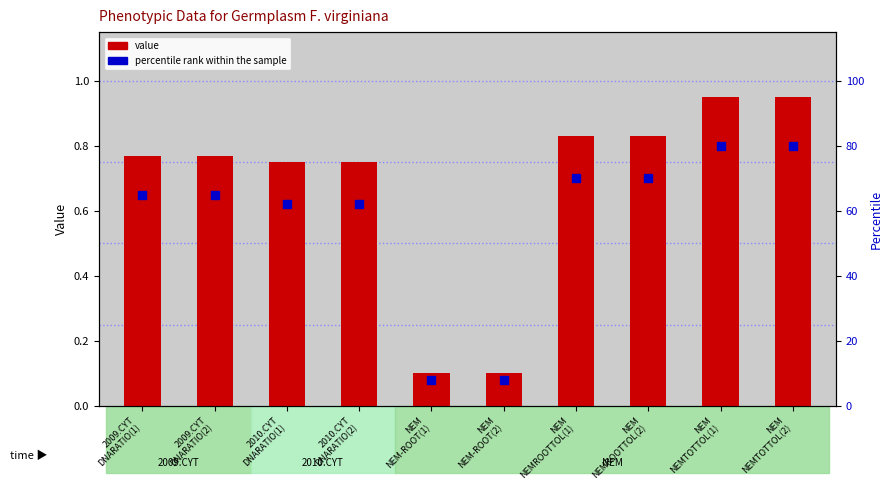

What are all the series names shown in the legend?

value, percentile rank within the sample